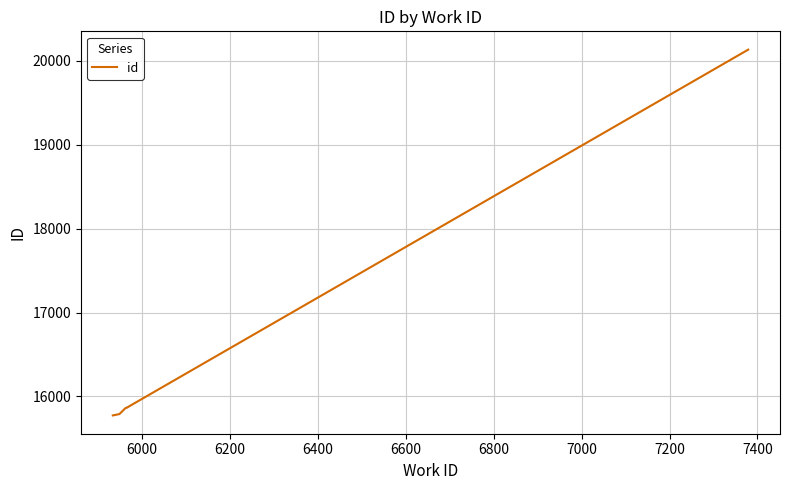

Between 6200 and 7000, which is larger?

7000